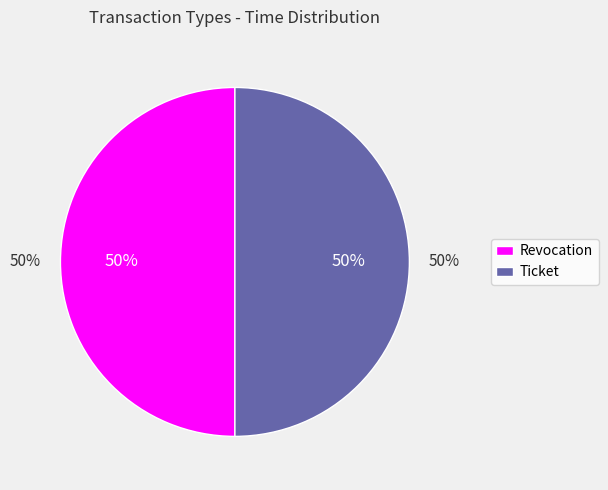

How many slices are in this pie chart?

2